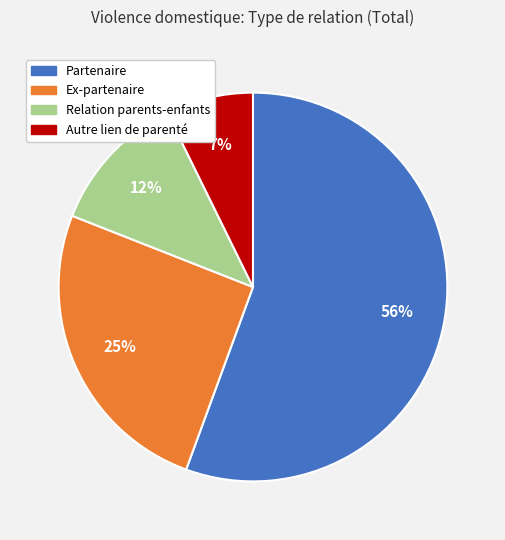

Which has a higher value, Relation parents-enfants or Ex-partenaire?

Ex-partenaire